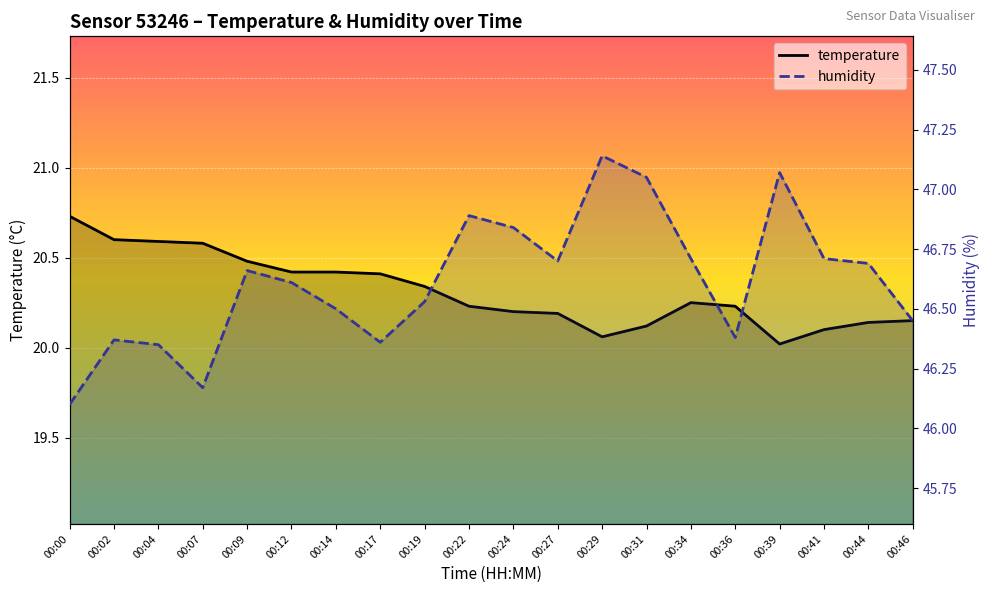

In humidity, how many points are higher than both neighbors (excluding endpoints)?

5